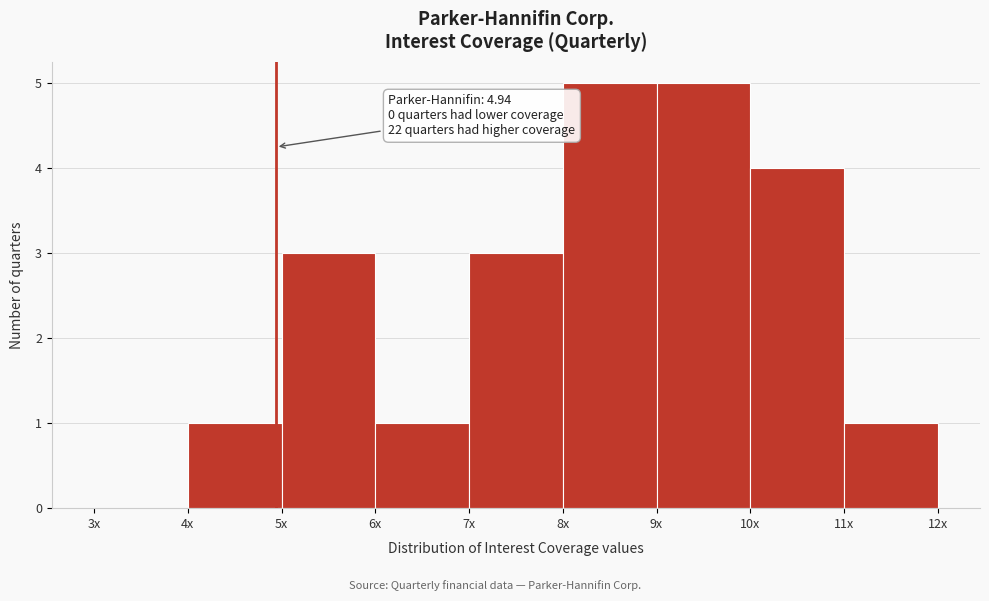

Reading right to left, transcribe all the data shown in this chart.

11x=1	10x=4	9x=5	8x=5	7x=3	6x=1	5x=3	4x=1	3x=0